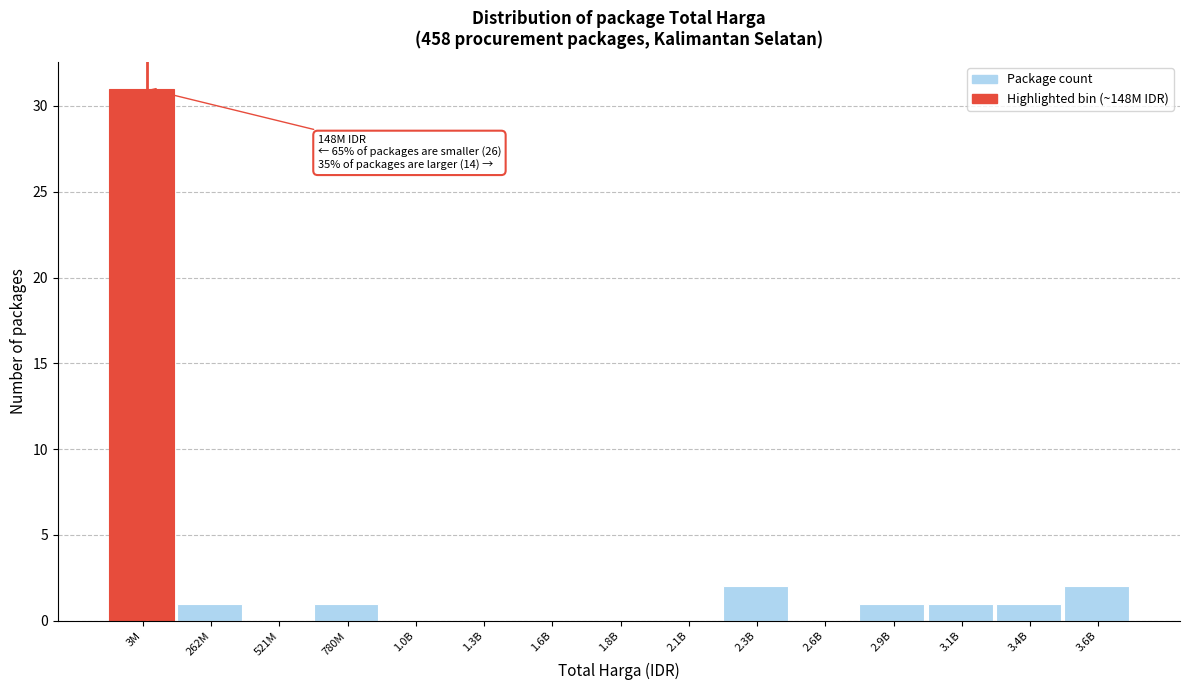

Reading left to right, list all the values displayed in this chart.

3M=31	262M=1	521M=0	780M=1	1.0B=0	1.3B=0	1.6B=0	1.8B=0	2.1B=0	2.3B=2	2.6B=0	2.9B=1	3.1B=1	3.4B=1	3.6B=2